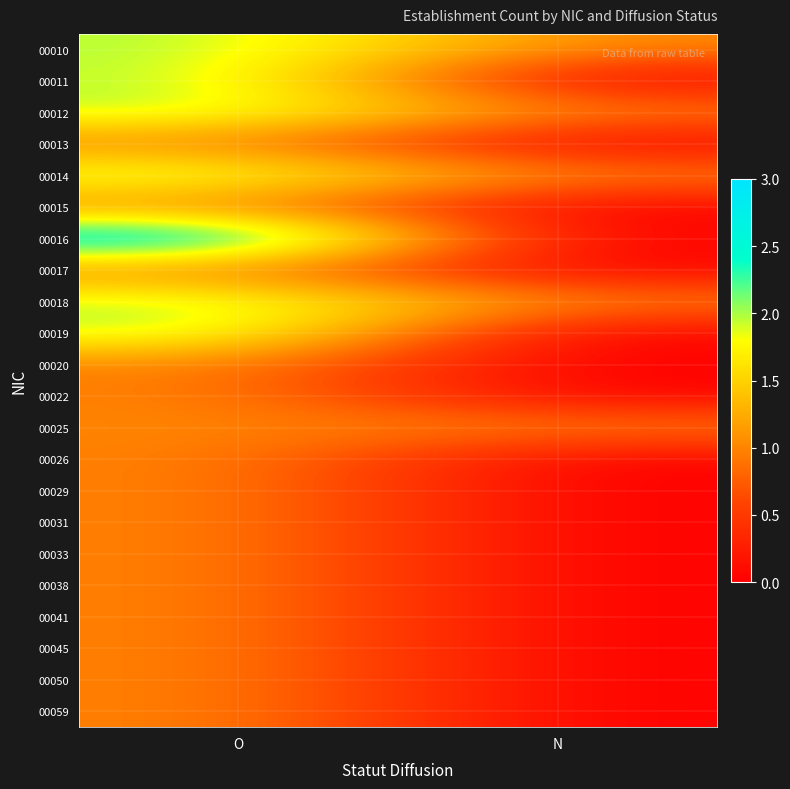

Count the number of categories in the chart.

2